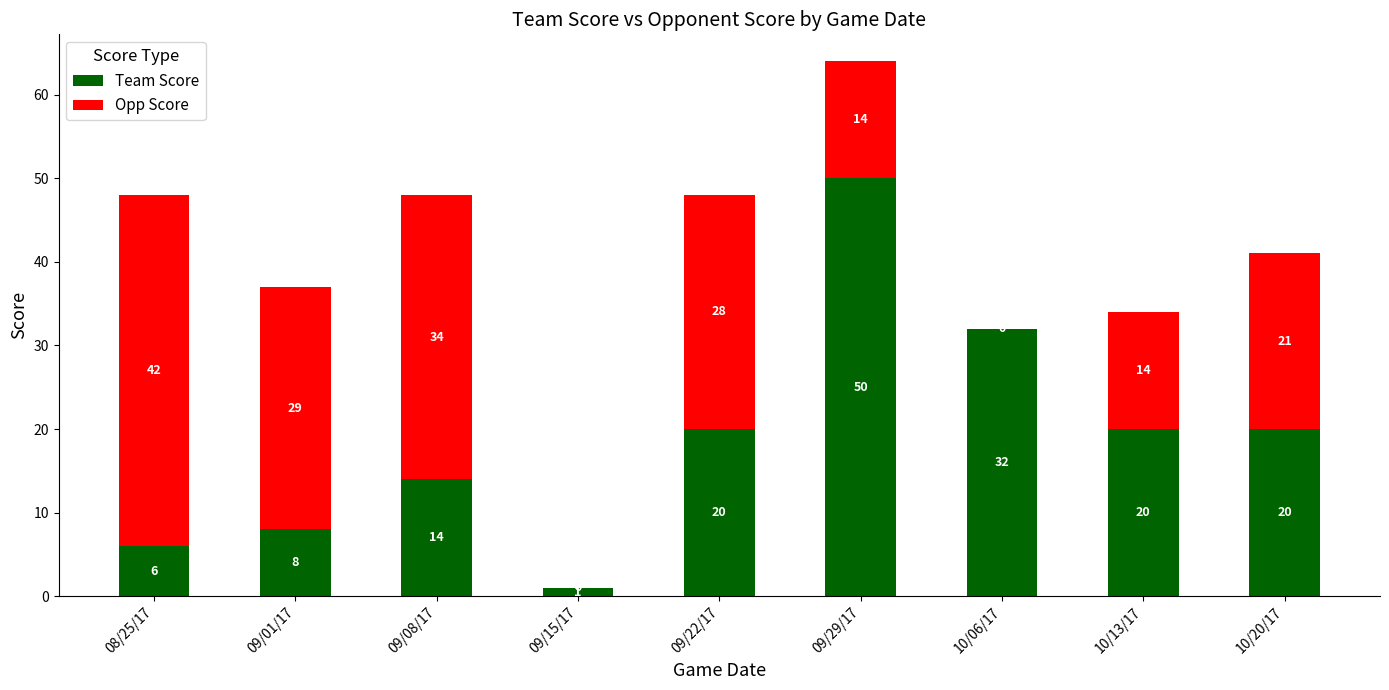

What value does the Team Score series have at 10/13/17, to the nearest 10?

20